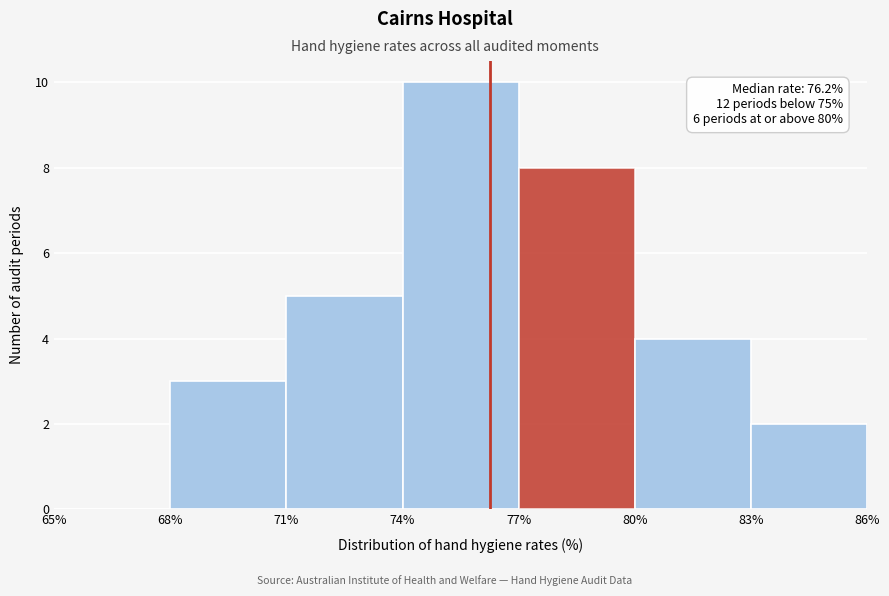

Over which range of the x-axis is the bar tallest?

74% to 77%